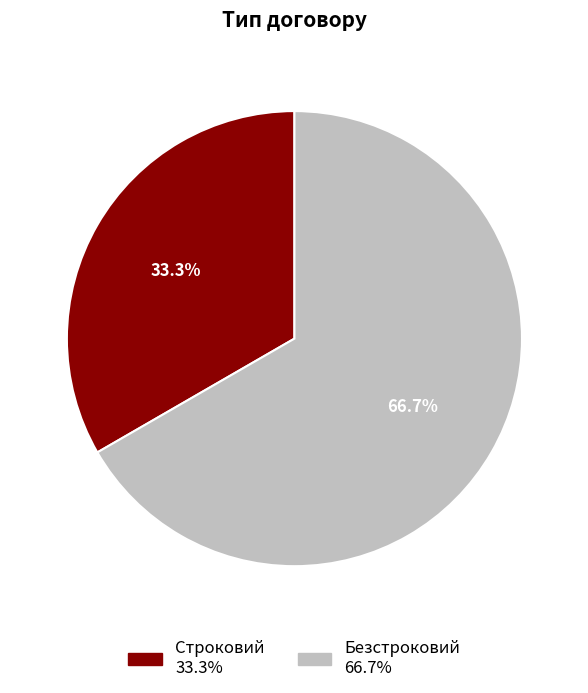

What is the majority slice?

Безстроковий